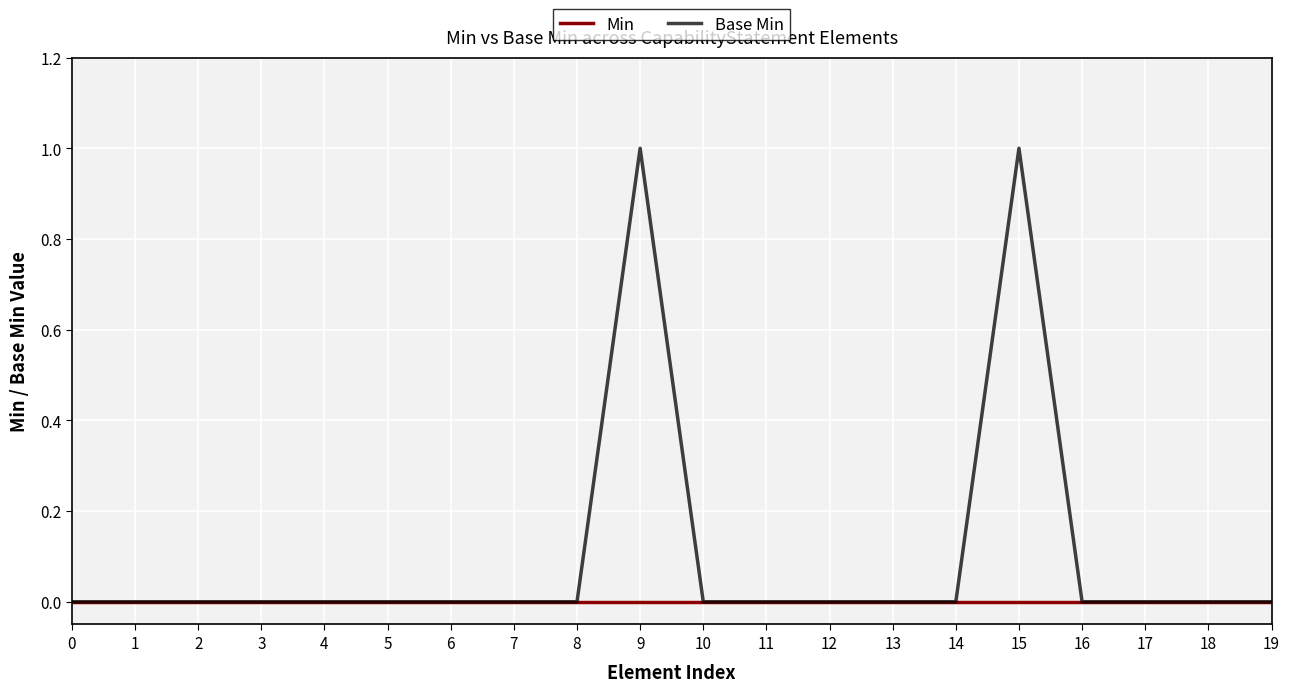

Which series has the widest spread of values?

Base Min